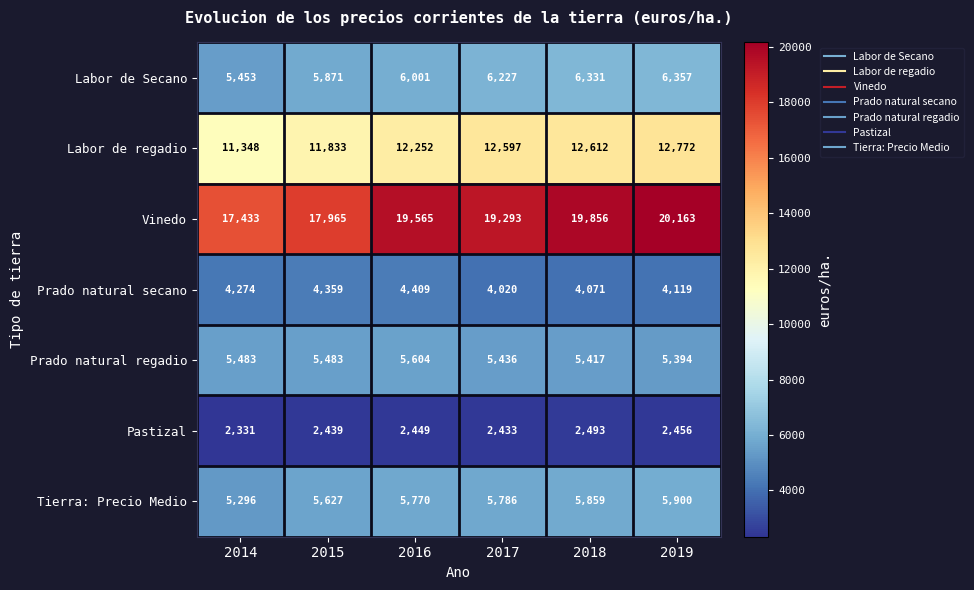

Which series changed the most between 2017 and 2018?

Vinedo